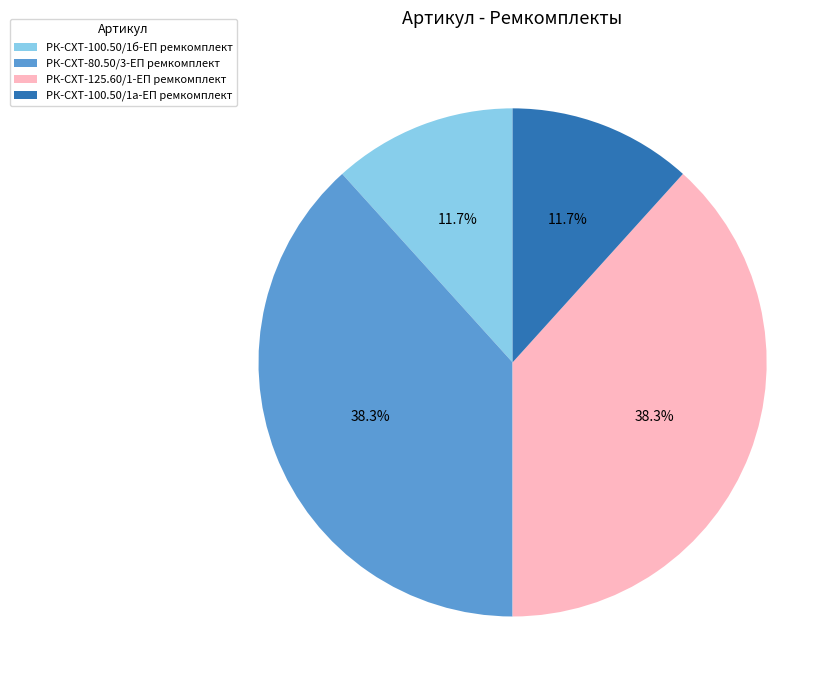

Approximately how many times larger is the value at РК-СХТ-80.50/3-ЕП ремкомплект compared to РК-СХТ-100.50/1б-ЕП ремкомплект?

3.3